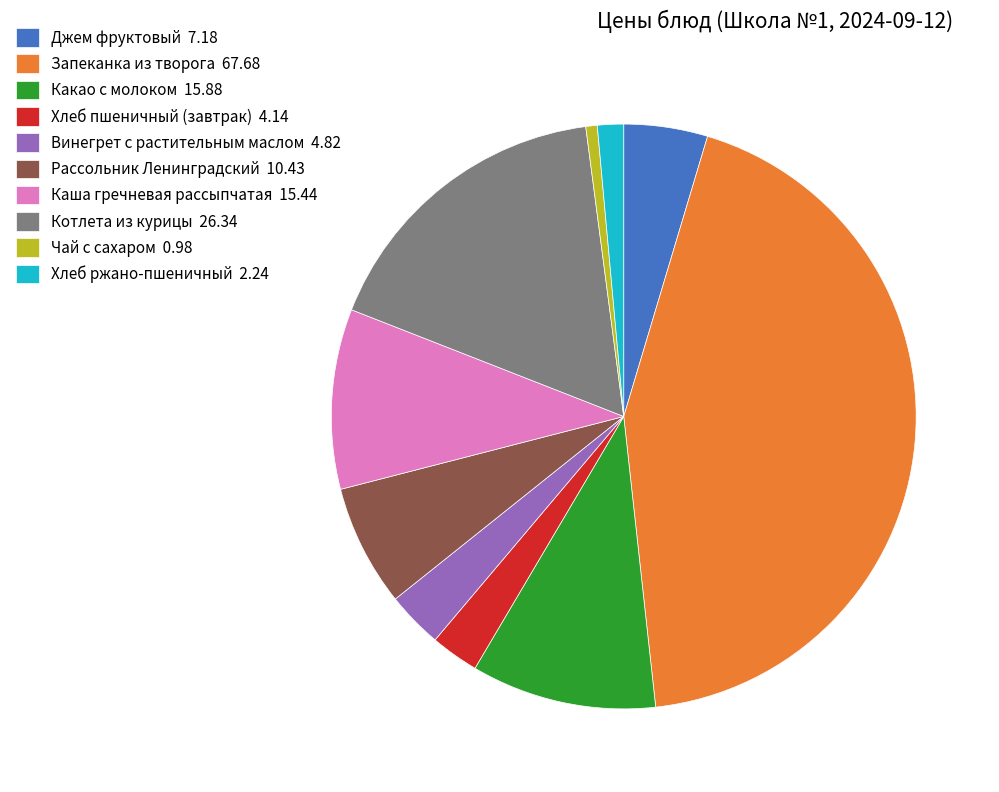

Does Винегрет с растительным маслом 4.82 represent more than half of the total?

No